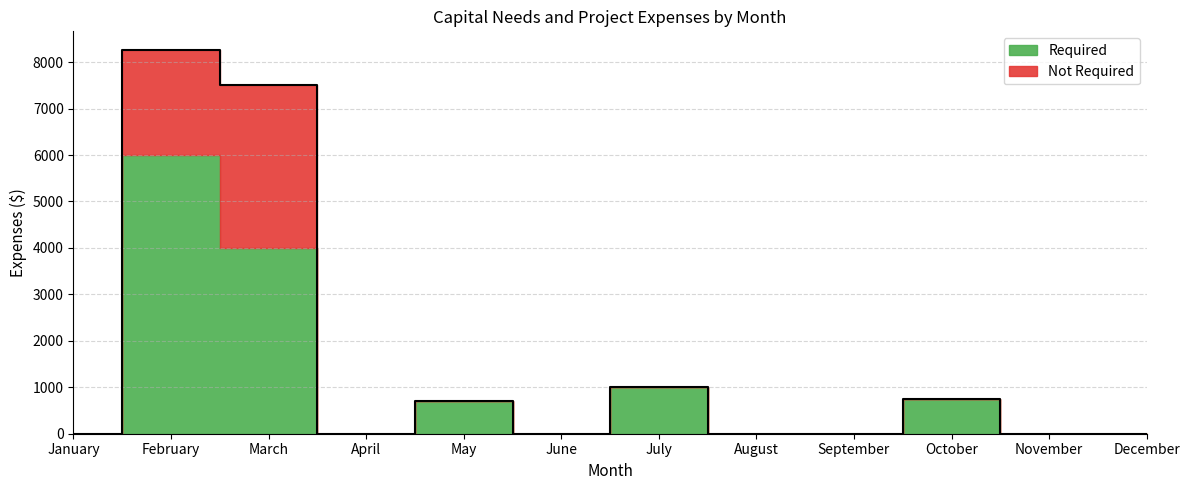

At which label is the value closest to 3000?

March